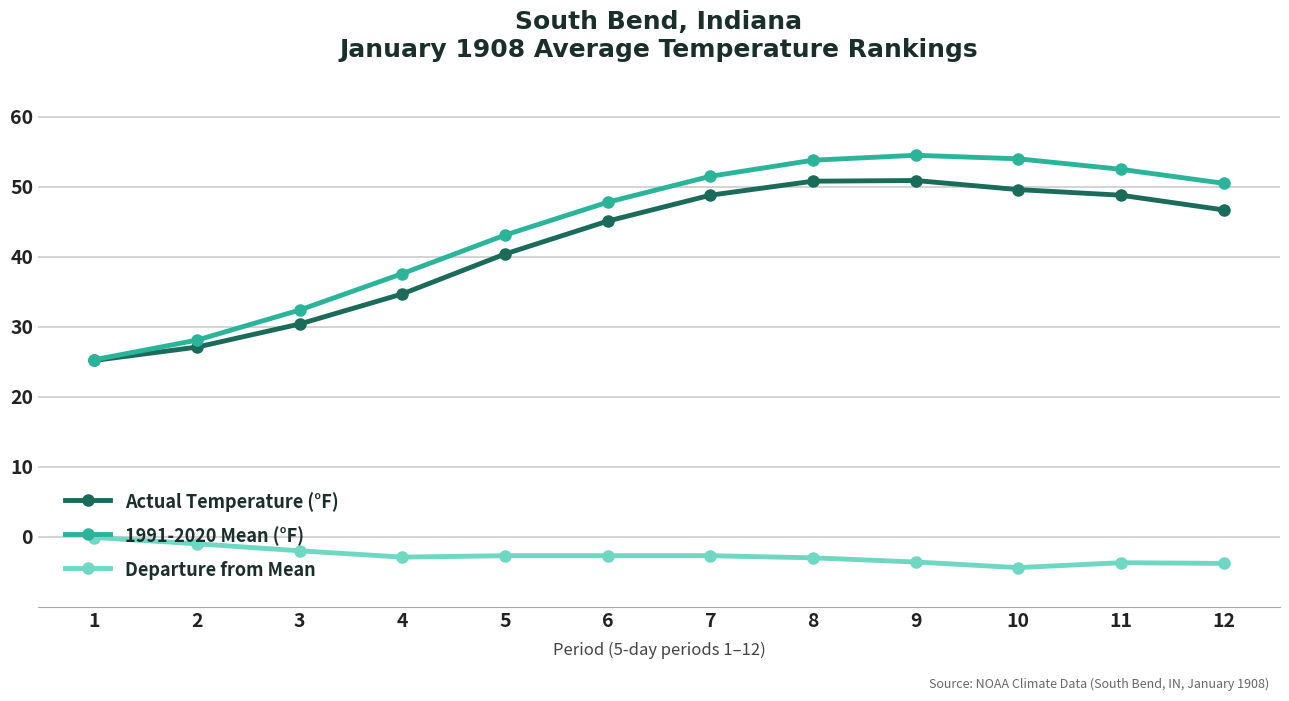

What is the value of the Actual Temperature (°F) point at the 7th from the left?

48.8